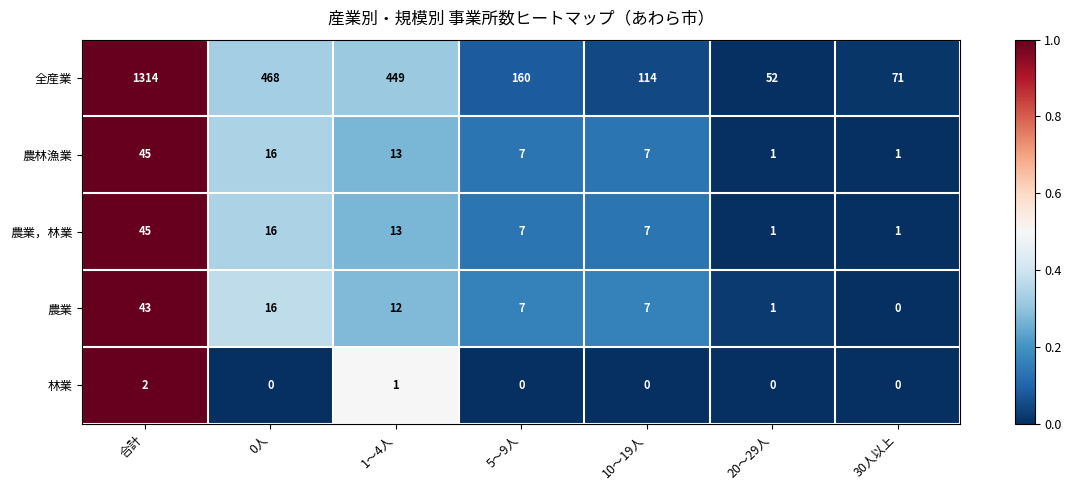

What is the difference between the highest and lowest values at 20～29人?

52